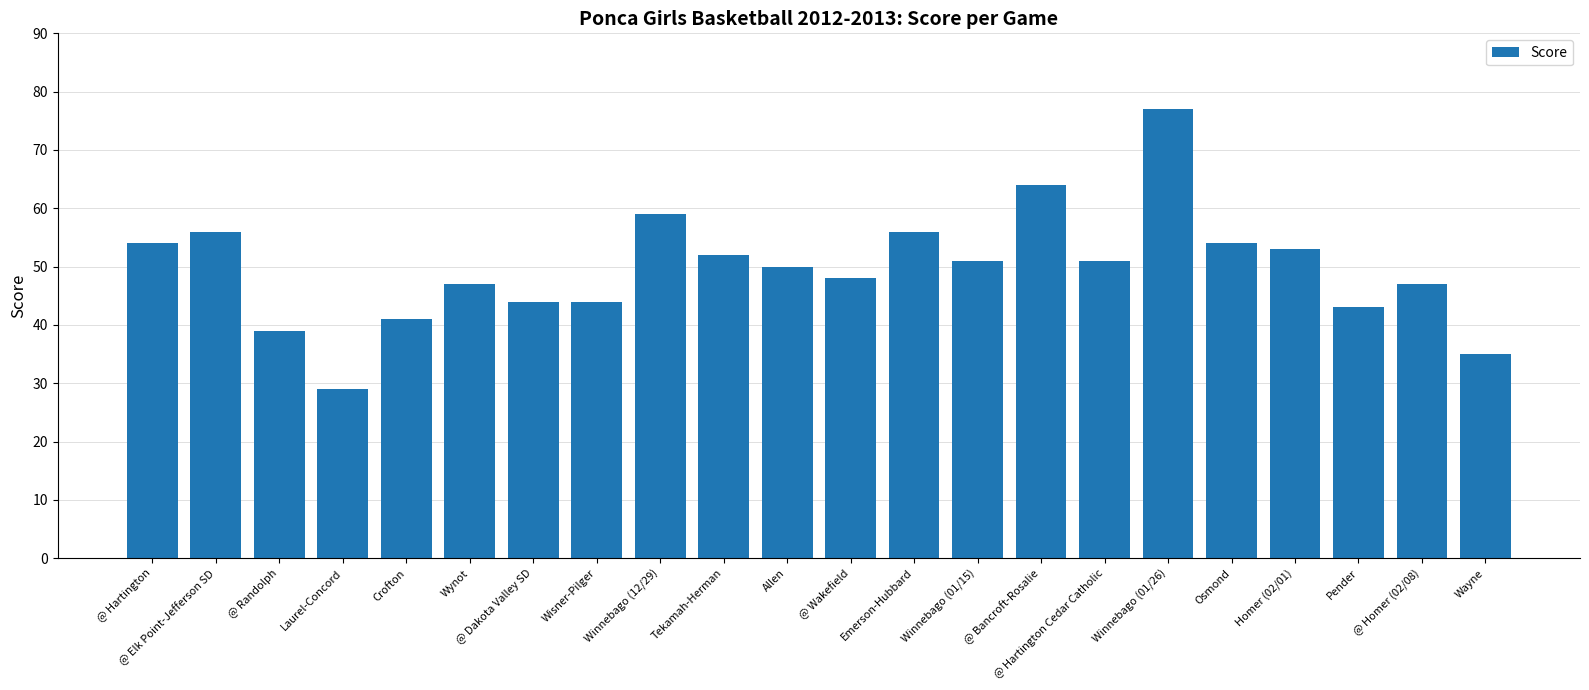

What is the change in value from Wynot to Allen?

+3